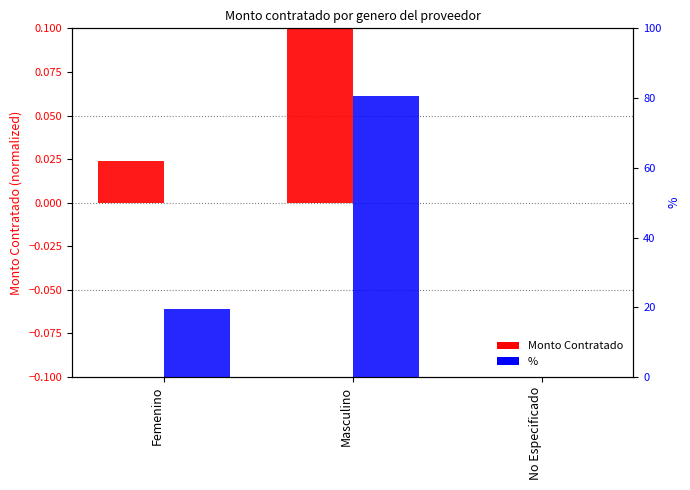

At how many categories does at least one series exceed 72?

1